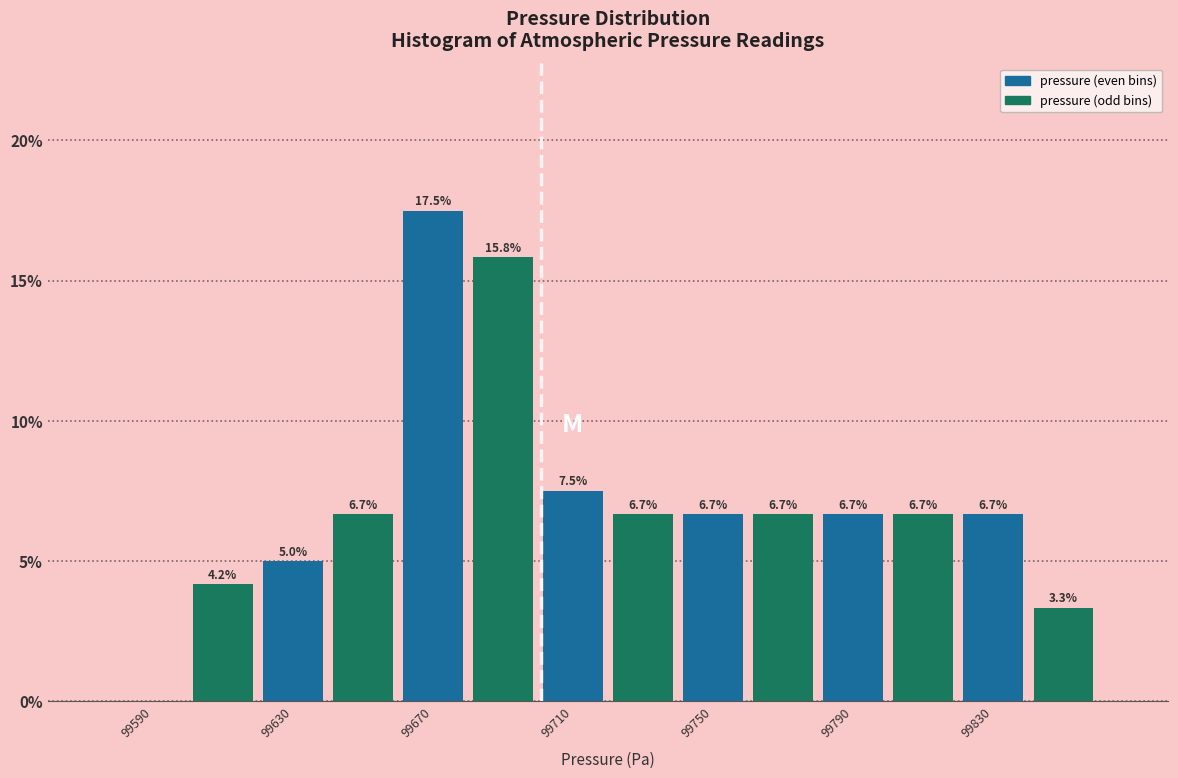

Which range on the x-axis has the tallest bar?

99660 to 99680